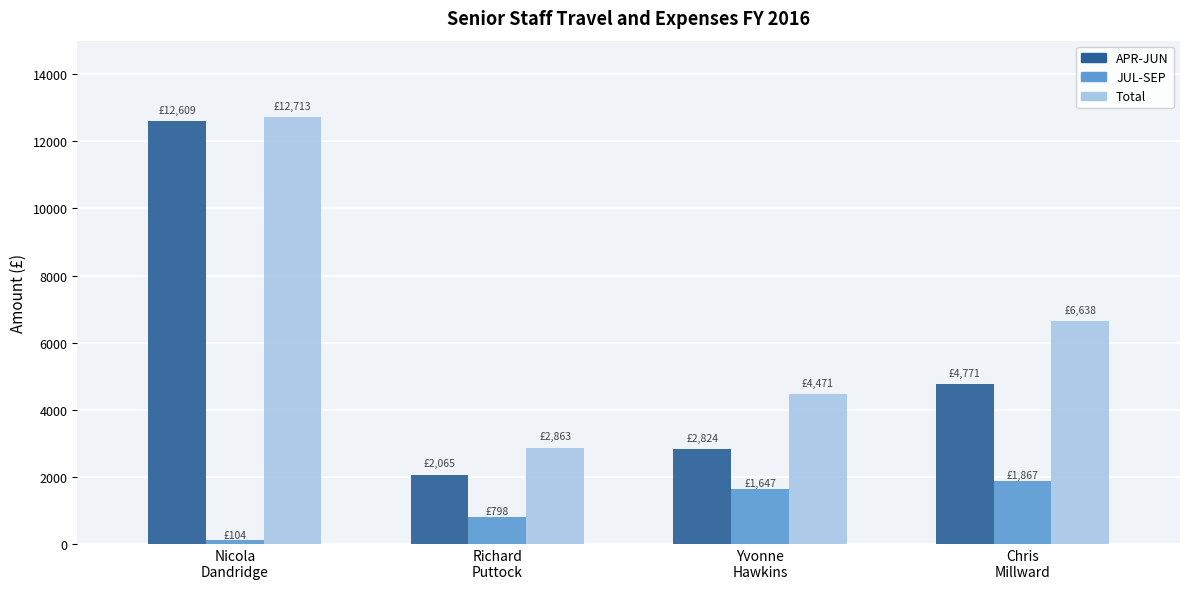

What is the total value across all series at Yvonne
Hawkins?

8941.1